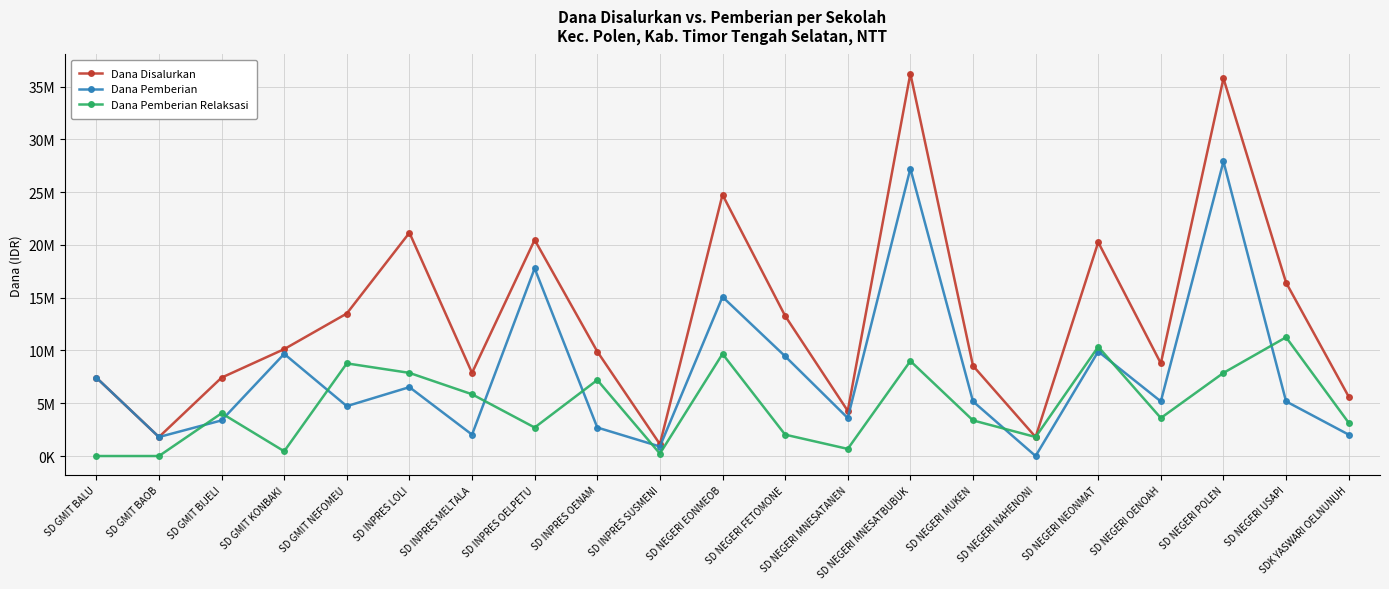

Reading right to left, extract all data points from this chart.

Dana Disalurkan: 5625000	16425000	35775000	8775000	20250000	1800000	8550000	36225000	4275000	13275000	24750000	1125000	9900000	20475000	7875000	21150000	13500000	10125000	7425000	1800000	7425000
Dana Pemberian: 2025000	5175000	27900000	5175000	9900000	0	5175000	27225000	3600000	9450000	15075000	900000	2700000	17775000	2025000	6525000	4725000	9675000	3375000	1800000	7425000
Dana Pemberian Relaksasi: 3150000	11250000	7875000	3600000	10350000	1800000	3375000	9000000	675000	2025000	9675000	225000	7200000	2700000	5850000	7875000	8775000	450000	4050000	0	0